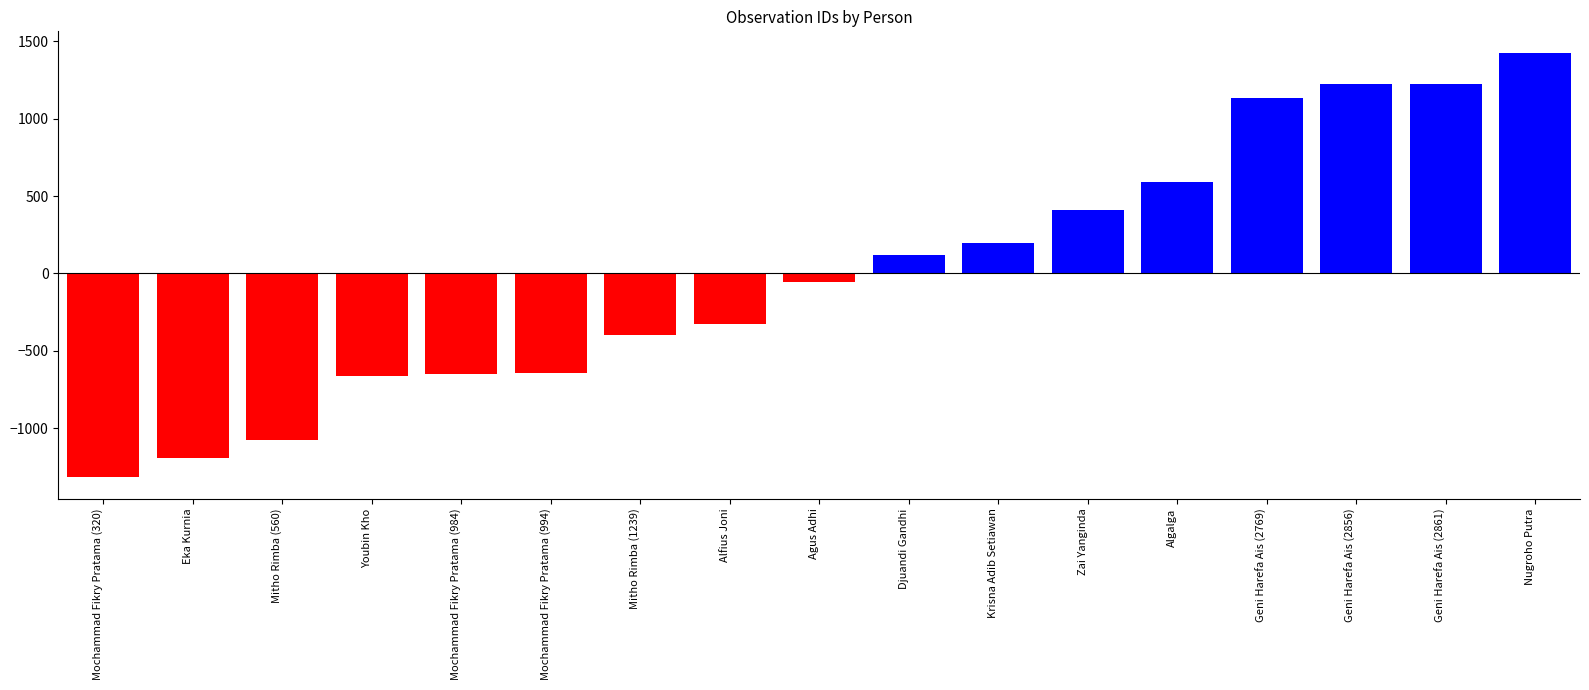

Between Alfius Joni and Eka Kurnia, which is larger?

Alfius Joni